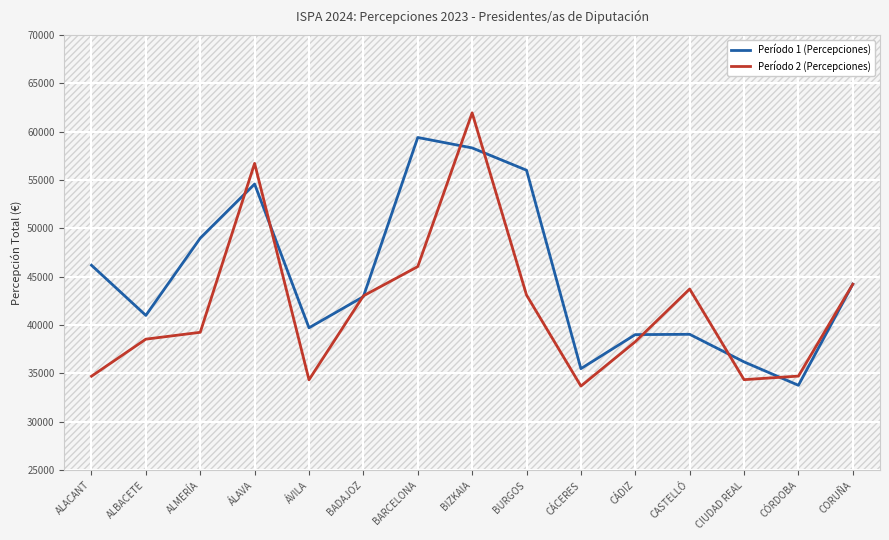

Which series changed the most between CÁCERES and CÓRDOBA?

Período 1 (Percepciones)